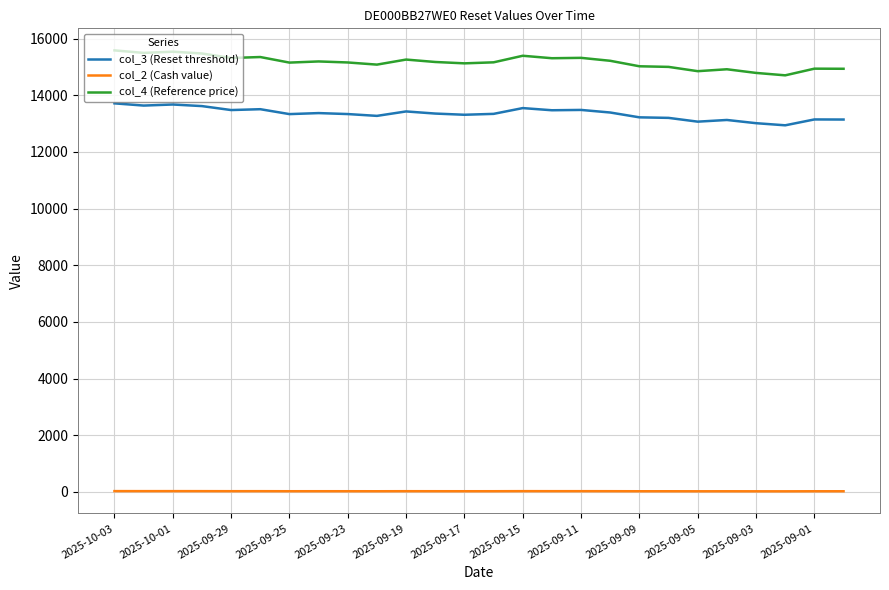

Rank the series by their maximum value, from highest to lowest.

col_4 (Reference price), col_3 (Reset threshold), col_2 (Cash value)